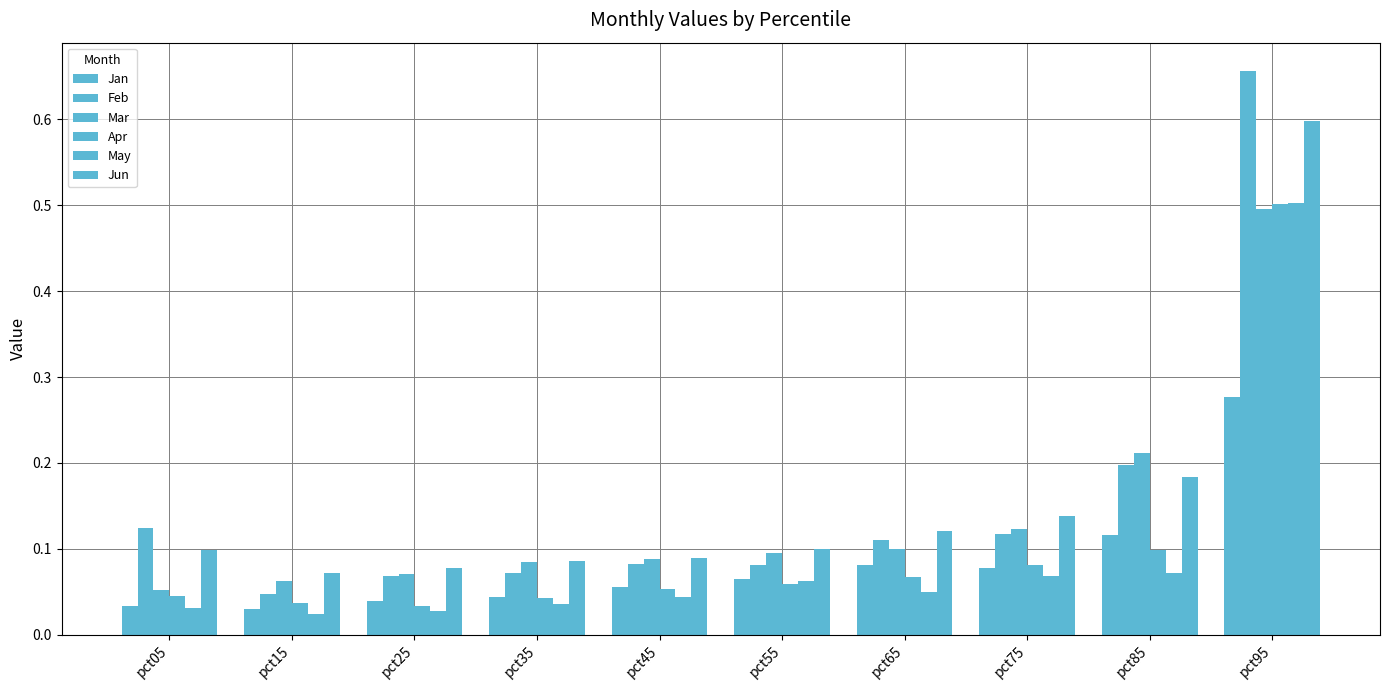

How many groups of bars are there?

10